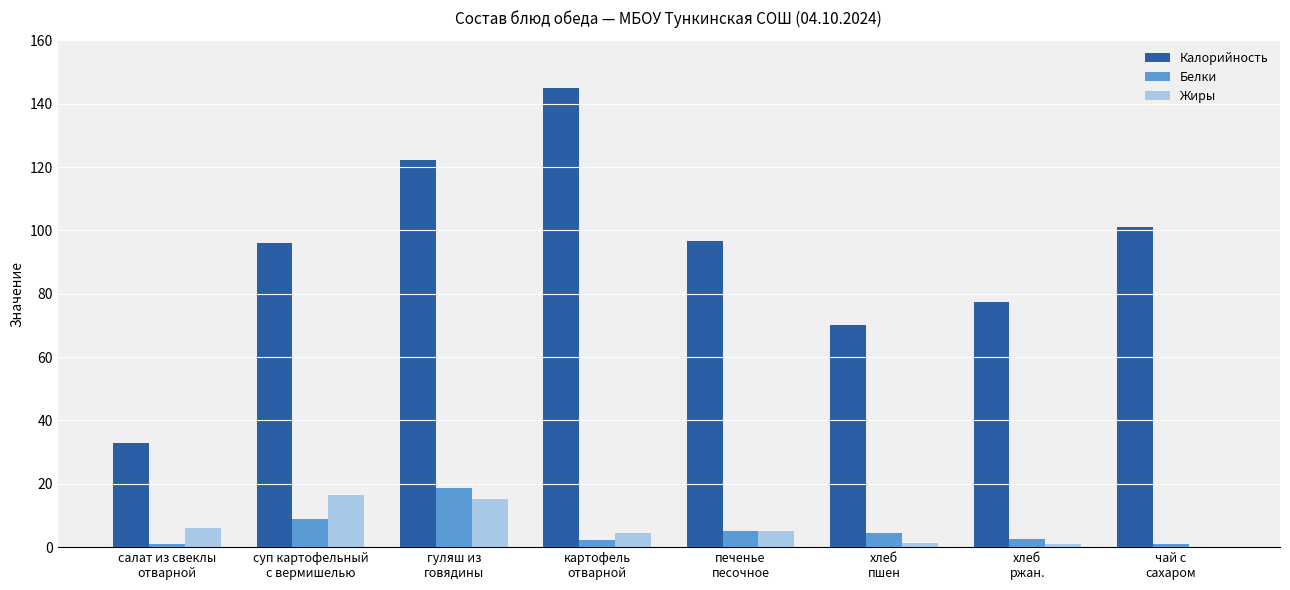

How many distinct data groups are displayed?

3